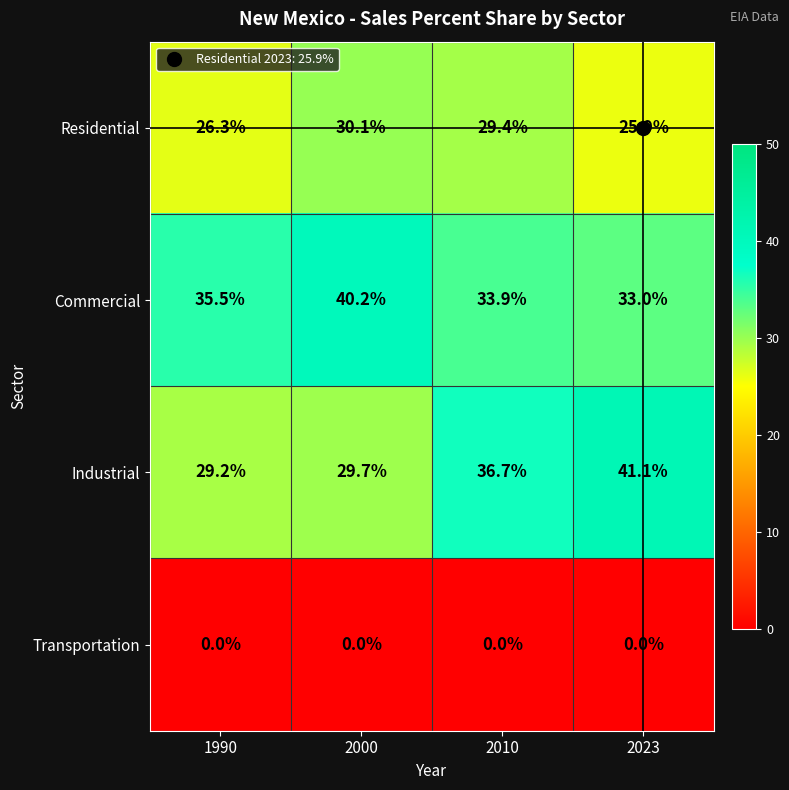

Which series changed the most between 2000 and 2010?

Industrial